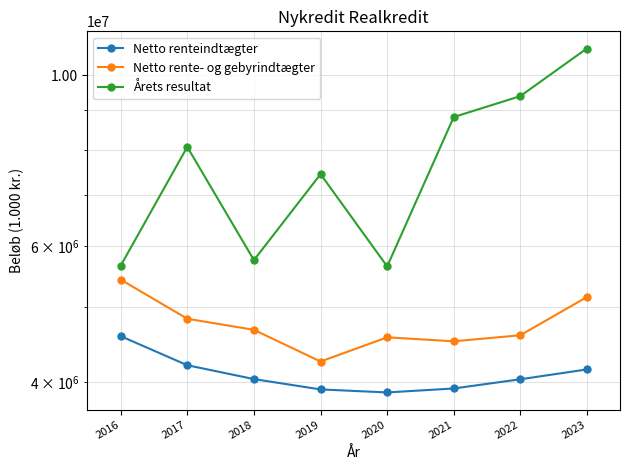

Rank the series by their maximum value, from lowest to highest.

Netto renteindtægter, Netto rente- og gebyrindtægter, Årets resultat